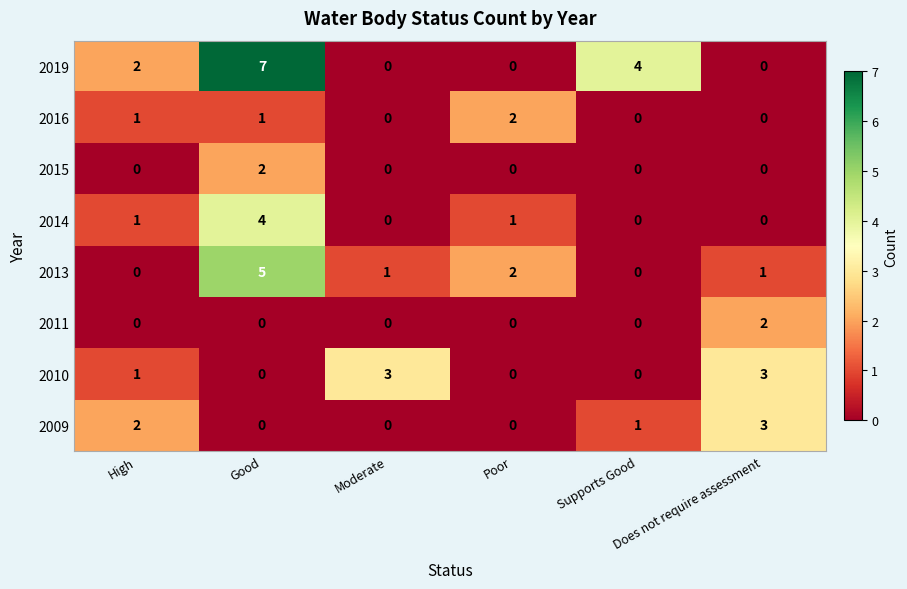

Count the number of data series in this chart.

8